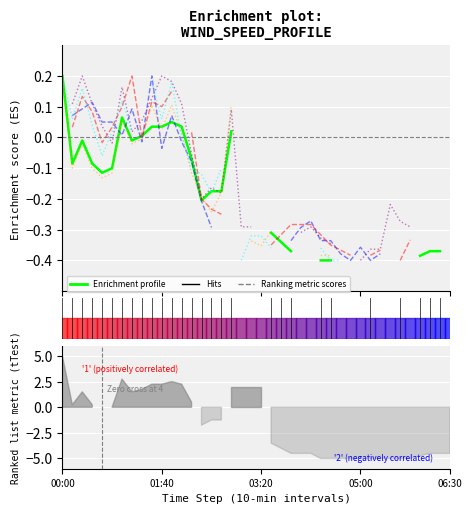

What is the total value across all series at 27?

-2.2